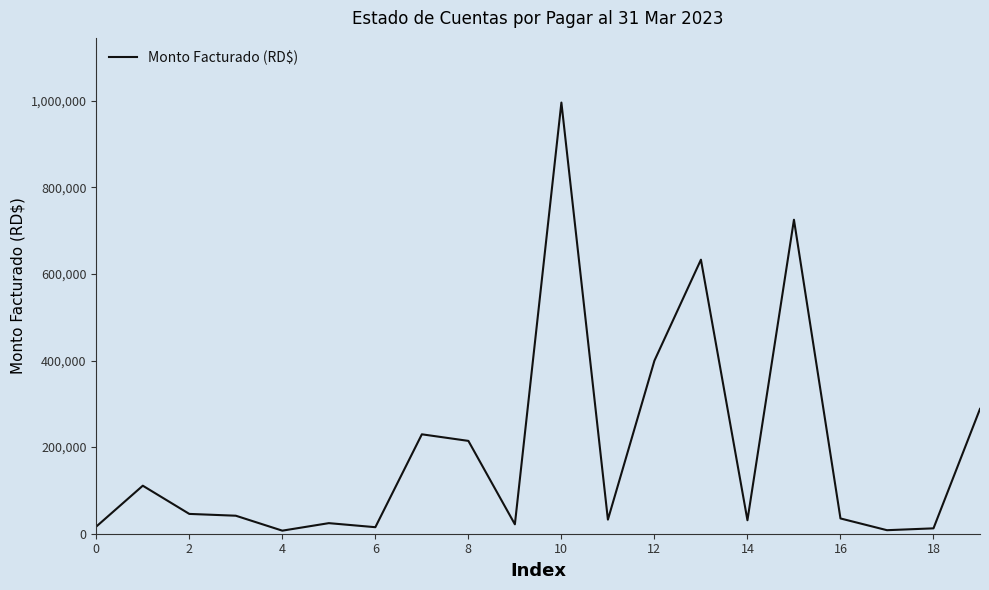

What is the difference between the maximum and minimum values?

988787.3